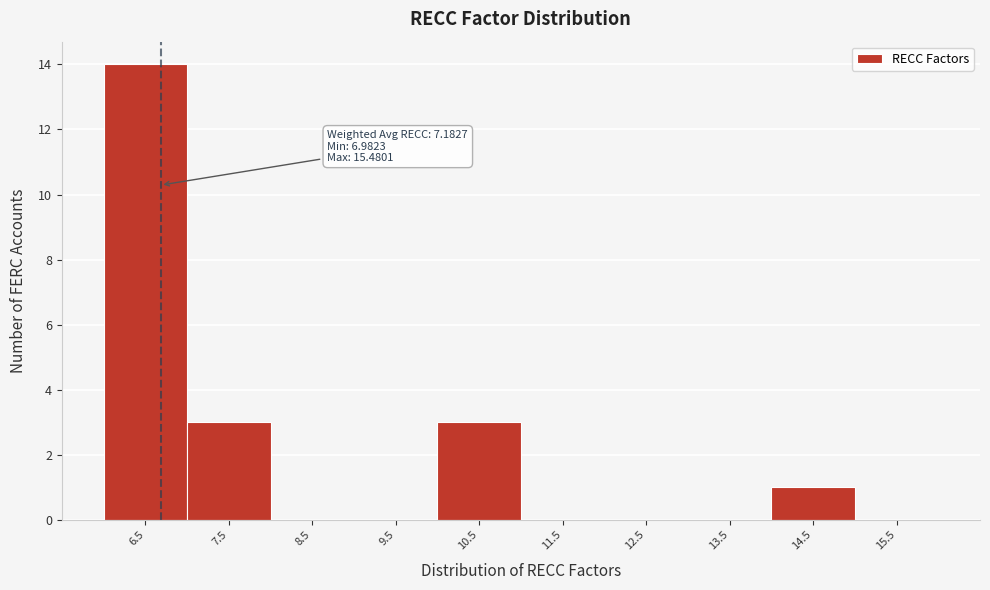

Reading right to left, extract all data points from this chart.

15.5=0	14.5=1	13.5=0	12.5=0	11.5=0	10.5=3	9.5=0	8.5=0	7.5=3	6.5=14